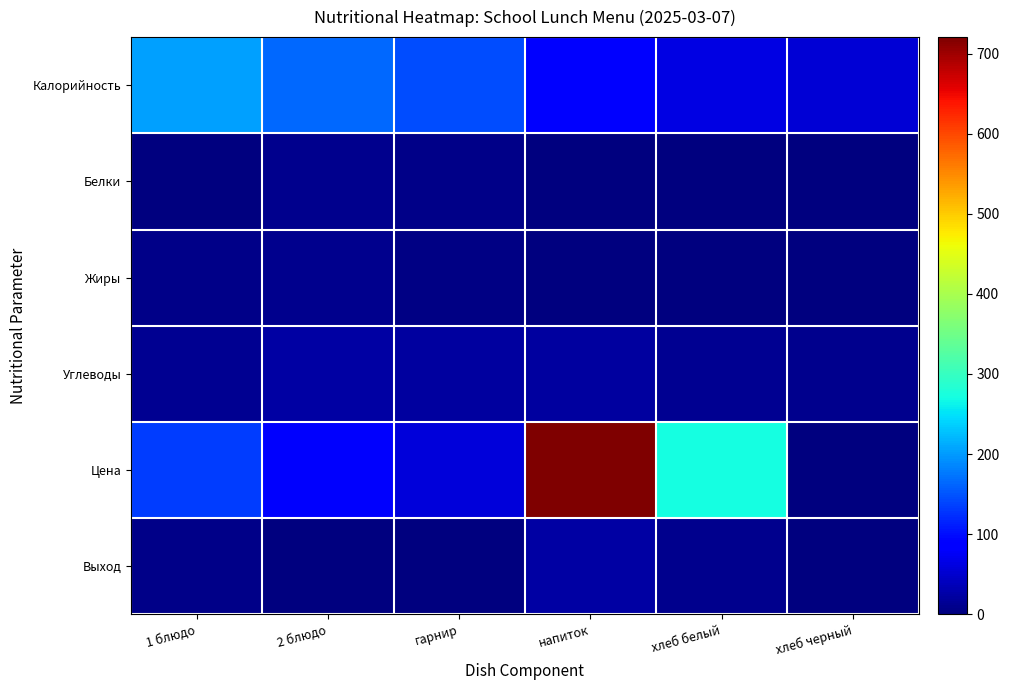

How many categories are shown in the chart?

6